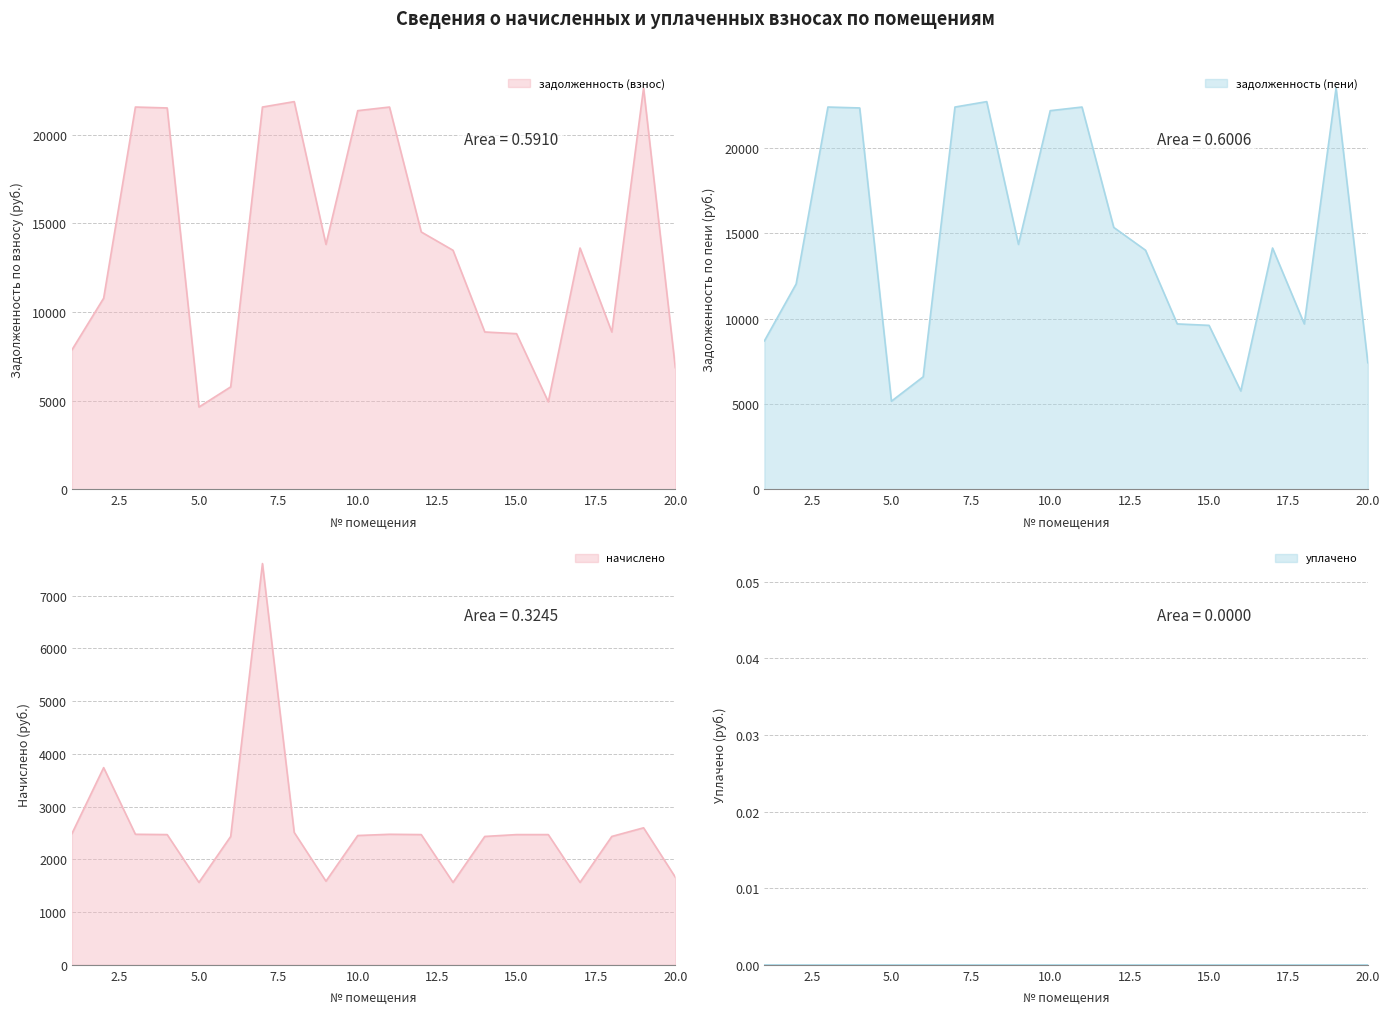

Is the value of начислено at 11 greater than the value of задолженность (взнос) at 11?

No